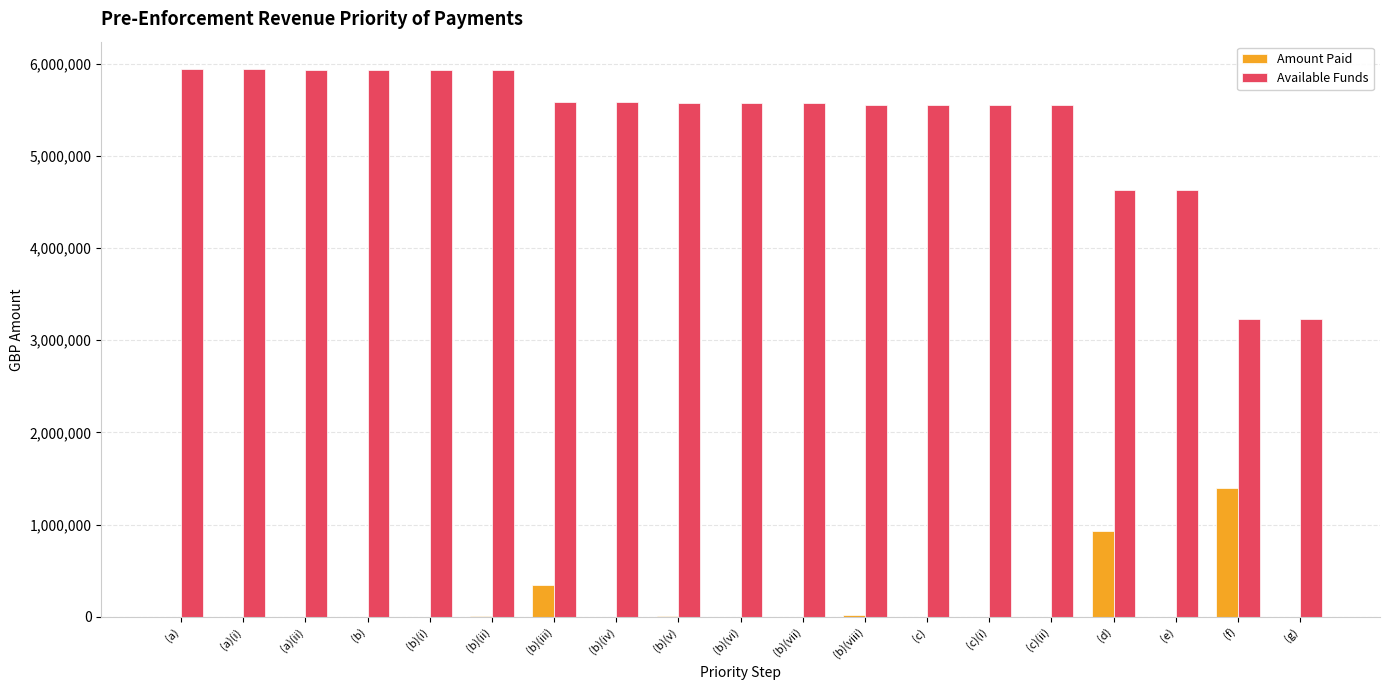

How many series are shown in this chart?

2